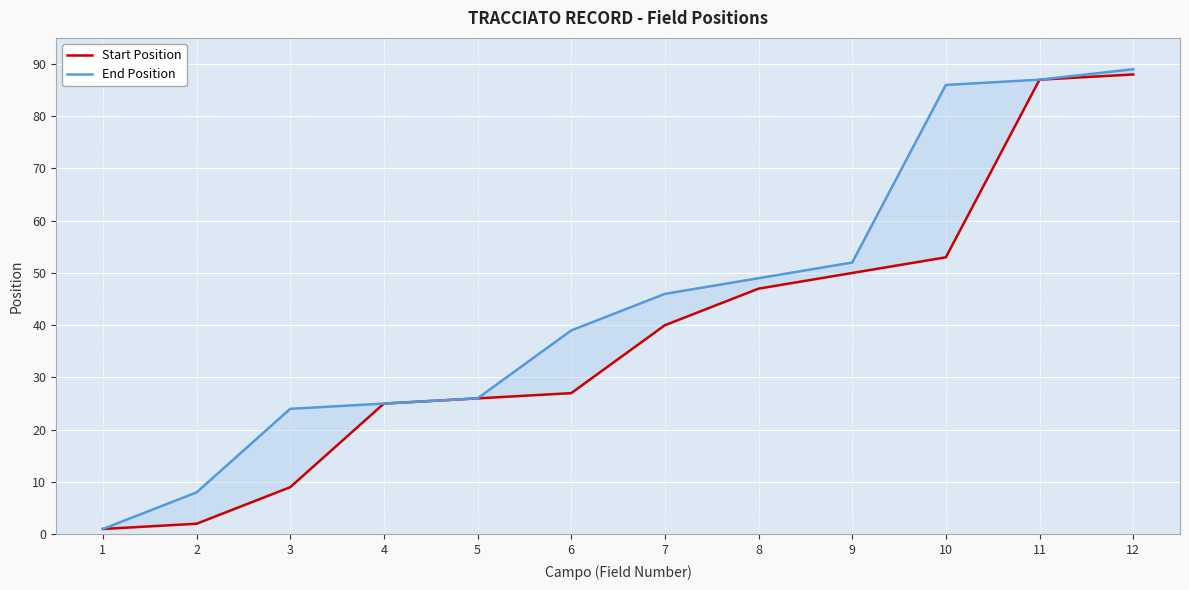

Reading left to right, list all the values displayed in this chart.

Start Position: 1	2	9	25	26	27	40	47	50	53	87	88
End Position: 1	8	24	25	26	39	46	49	52	86	87	89